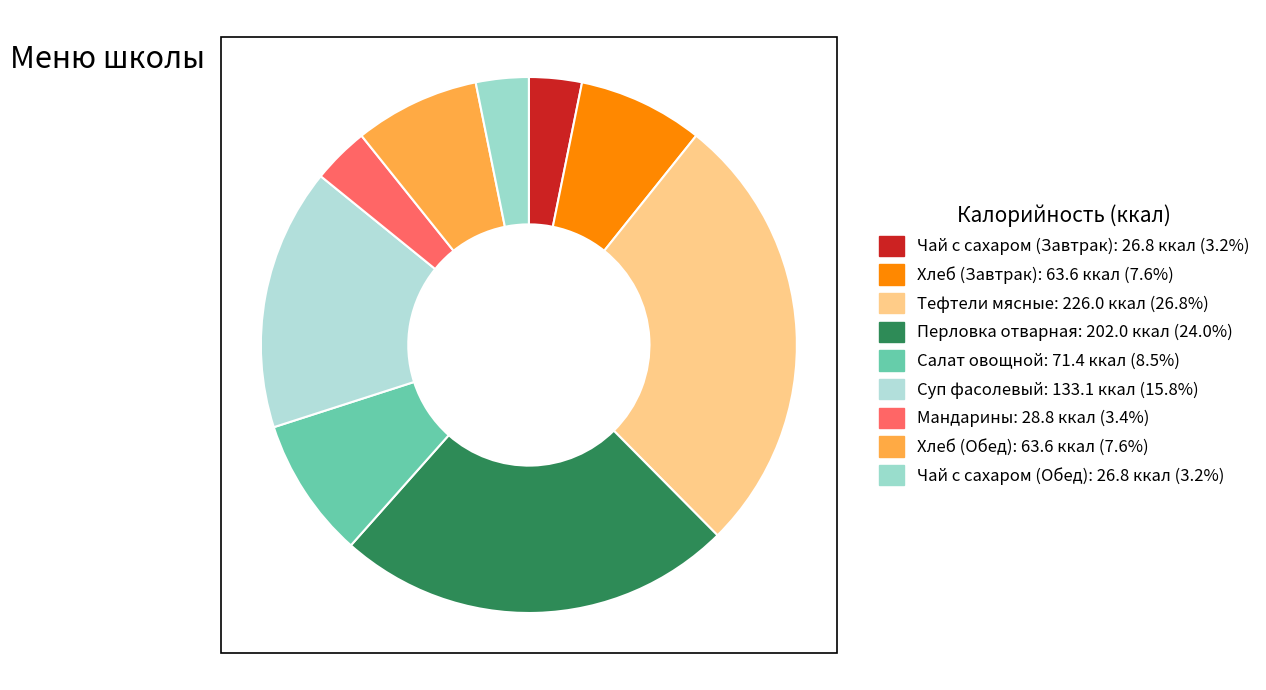

What is the change in value from Тефтели мясные to Суп фасолевый?

-92.9